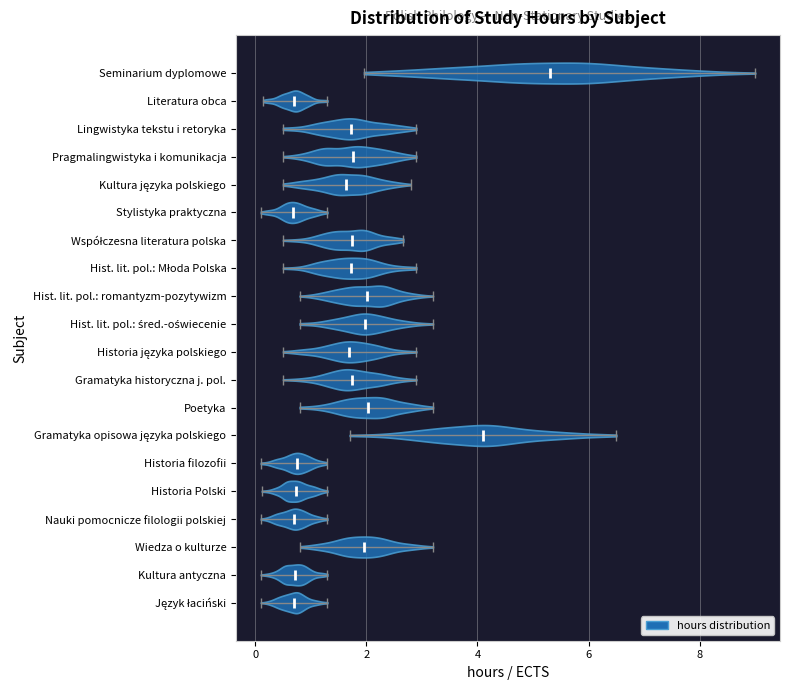

Reading bottom to top, read every violin against the x-axis: where its median line is, and the lowest and highest points it reaches. The values are not printed on the chart, so give them approximately, as read against the axis.

Język łaciński: median line 0.6, lowest point 0.2, highest point 1.4
Kultura antyczna: median line 0.8, lowest point 0.2, highest point 1.4
Wiedza o kulturze: median line 2.0, lowest point 0.8, highest point 3.2
Nauki pomocnicze filologii polskiej: median line 0.8, lowest point 0.2, highest point 1.4
Historia Polski: median line 0.8, lowest point 0.2, highest point 1.4
Historia filozofii: median line 0.8, lowest point 0.2, highest point 1.2
Gramatyka opisowa języka polskiego: median line 4.0, lowest point 1.8, highest point 6.6
Poetyka: median line 2.0, lowest point 0.8, highest point 3.2
Gramatyka historyczna j. pol.: median line 1.8, lowest point 0.6, highest point 3.0
Historia języka polskiego: median line 1.6, lowest point 0.6, highest point 3.0
Hist. lit. pol.: śred.-oświecenie: median line 2.0, lowest point 0.8, highest point 3.2
Hist. lit. pol.: romantyzm-pozytywizm: median line 2.0, lowest point 0.8, highest point 3.2
Hist. lit. pol.: Młoda Polska: median line 1.8, lowest point 0.6, highest point 3.0
Współczesna literatura polska: median line 1.8, lowest point 0.6, highest point 2.6
Stylistyka praktyczna: median line 0.6, lowest point 0.2, highest point 1.4
Kultura języka polskiego: median line 1.6, lowest point 0.6, highest point 2.8
Pragmalingwistyka i komunikacja: median line 1.8, lowest point 0.6, highest point 3.0
Lingwistyka tekstu i retoryka: median line 1.8, lowest point 0.6, highest point 3.0
Literatura obca: median line 0.8, lowest point 0.2, highest point 1.4
Seminarium dyplomowe: median line 5.4, lowest point 2.0, highest point 9.0